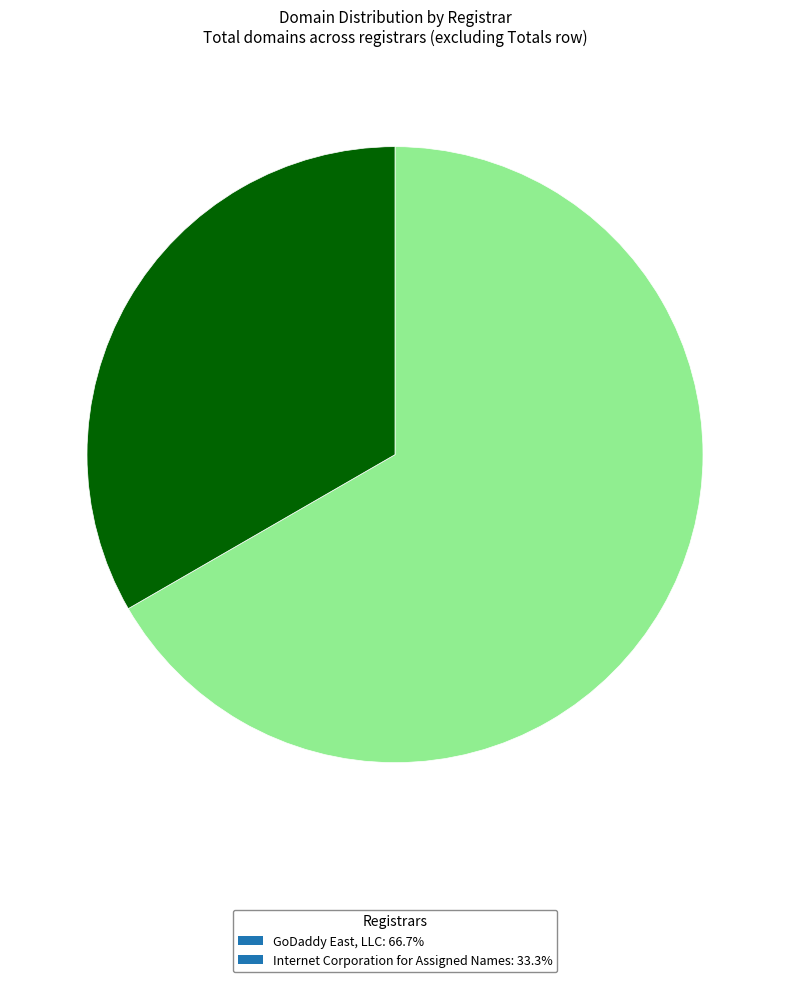

Does GoDaddy East, LLC: 66.7% represent more than half of the total?

Yes